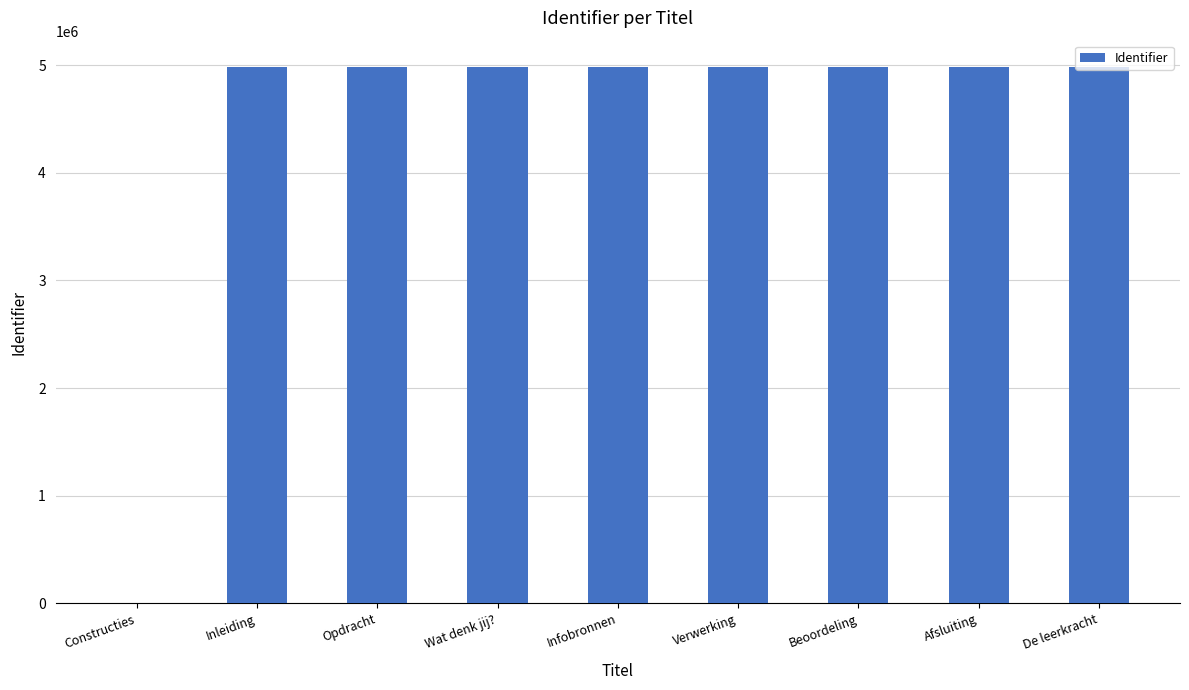

Where is the data nearest to the value 2488979?

Inleiding